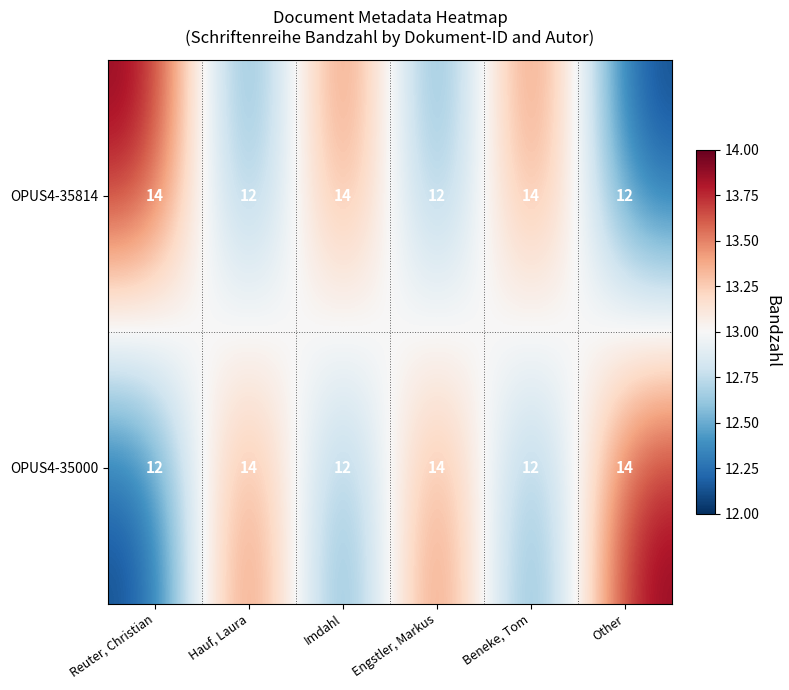

What is the total value across all series at Other?

26